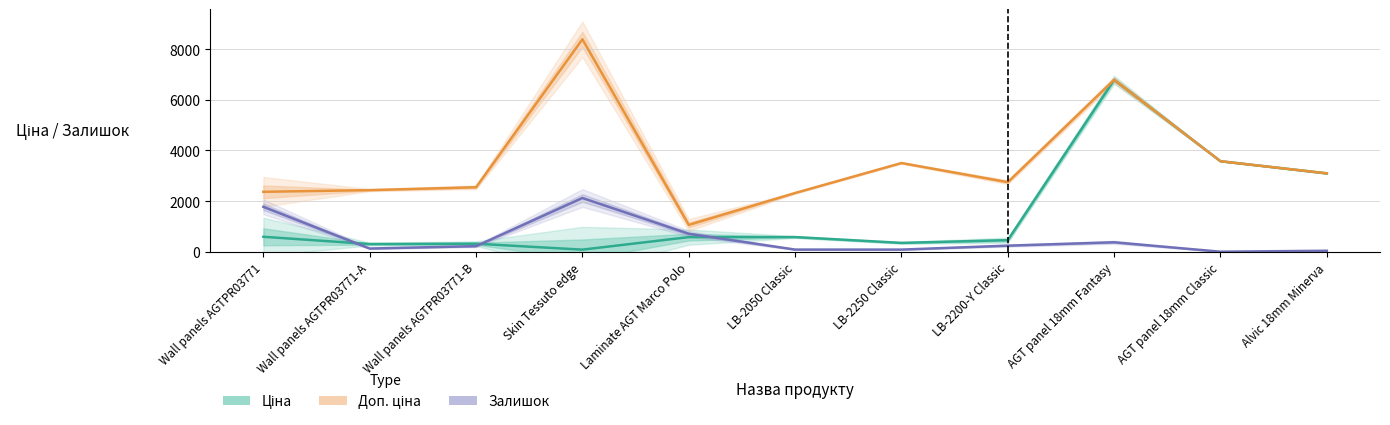

How many interior local valleys does the Ціна series have?

3